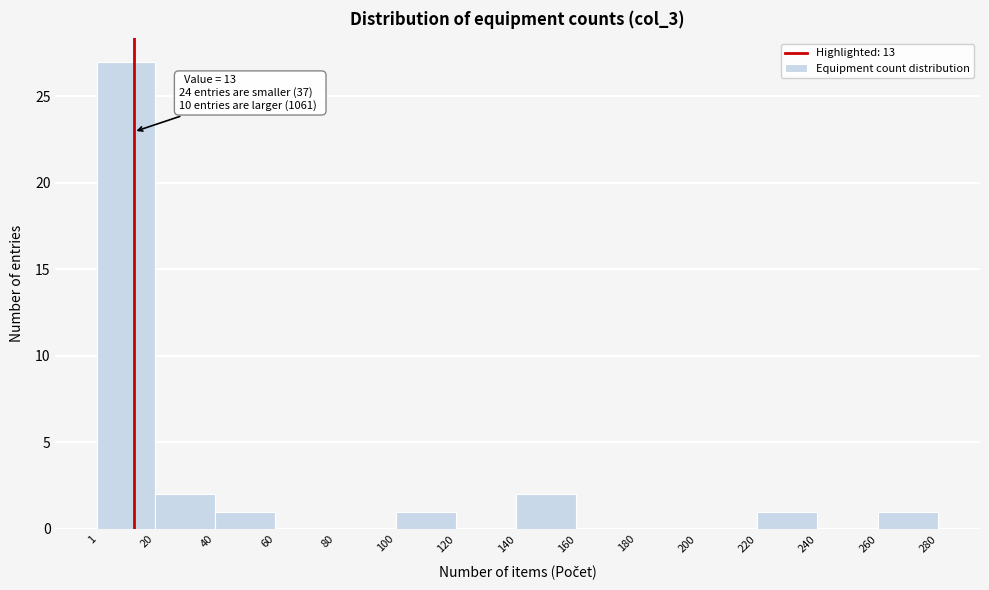

Over which range of the x-axis is the bar tallest?

1 to 20